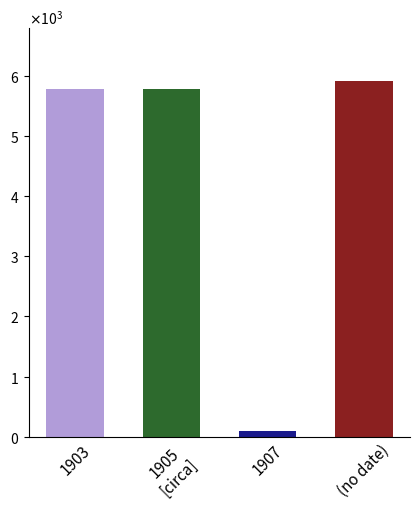

List the labels in order of value, largest first.

(no date), 1903, 1905
[circa], 1907